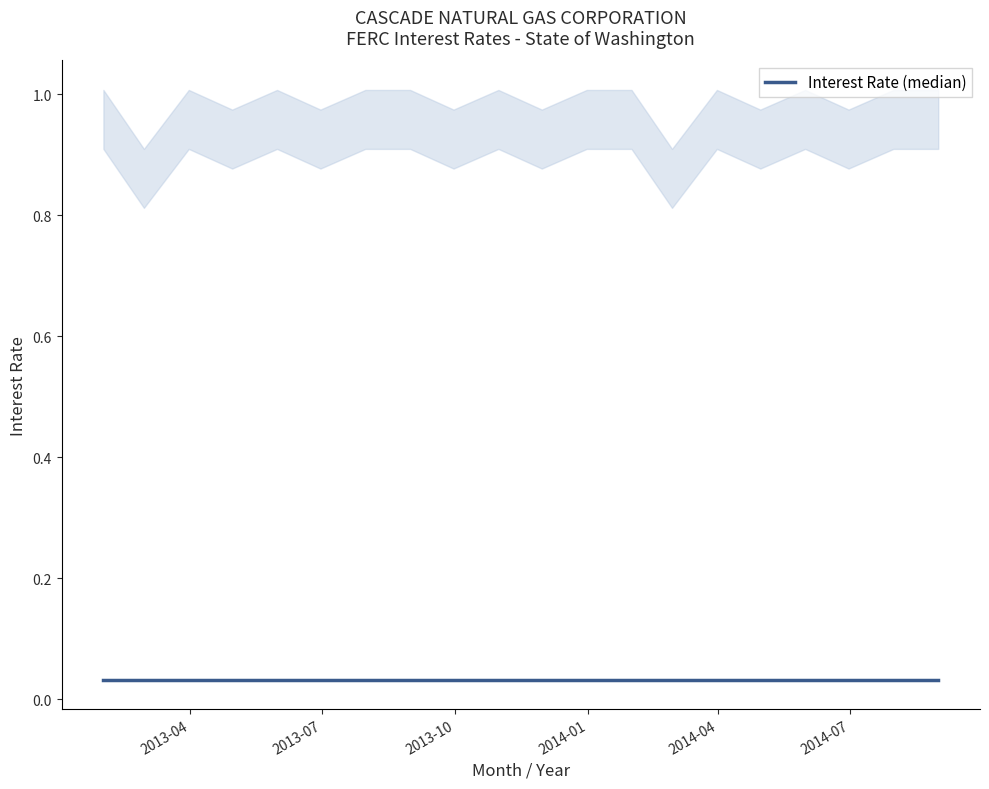

Which series changed the most between 2013-01-31 and 2014-07-31?

Interest Rate